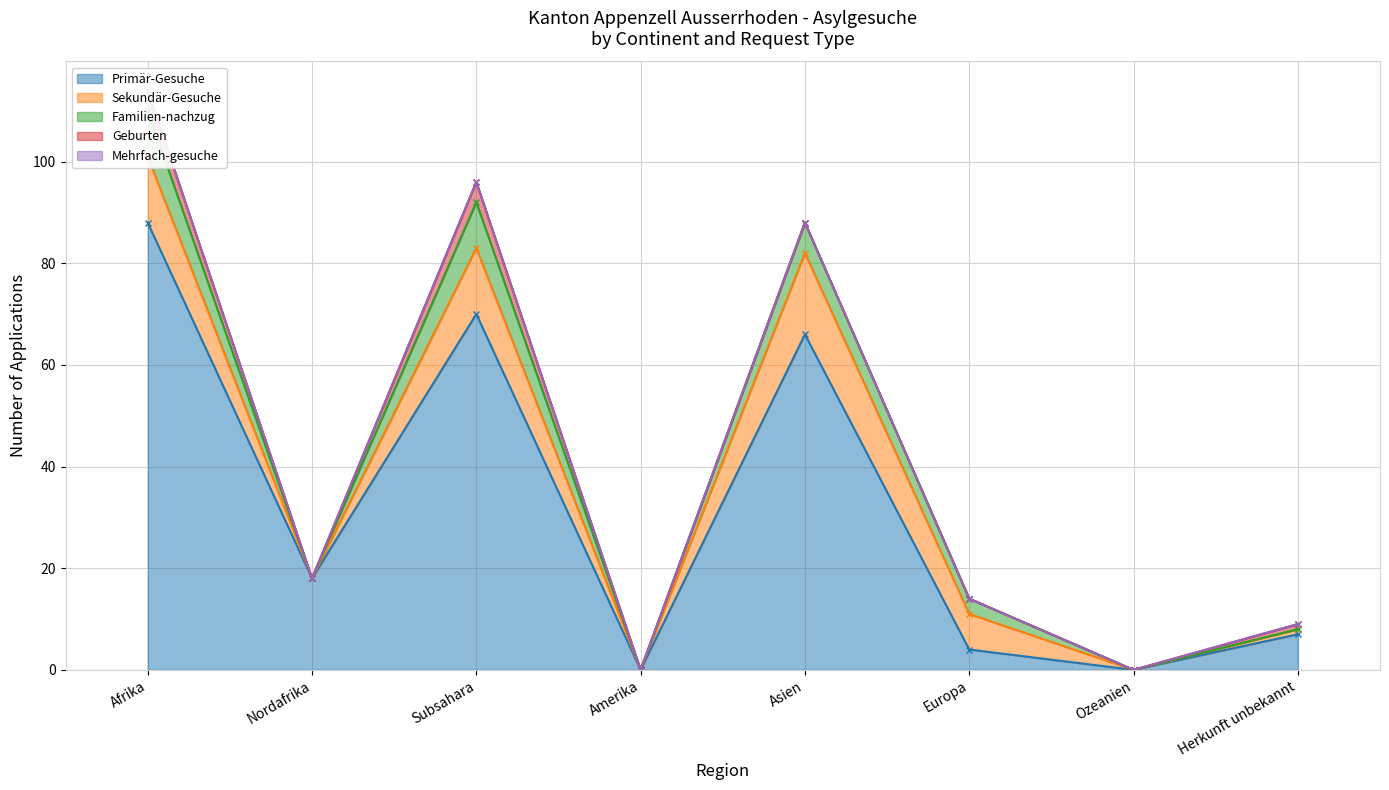

Is it true that Primär-Gesuche equals -61 at Ozeanien?

False